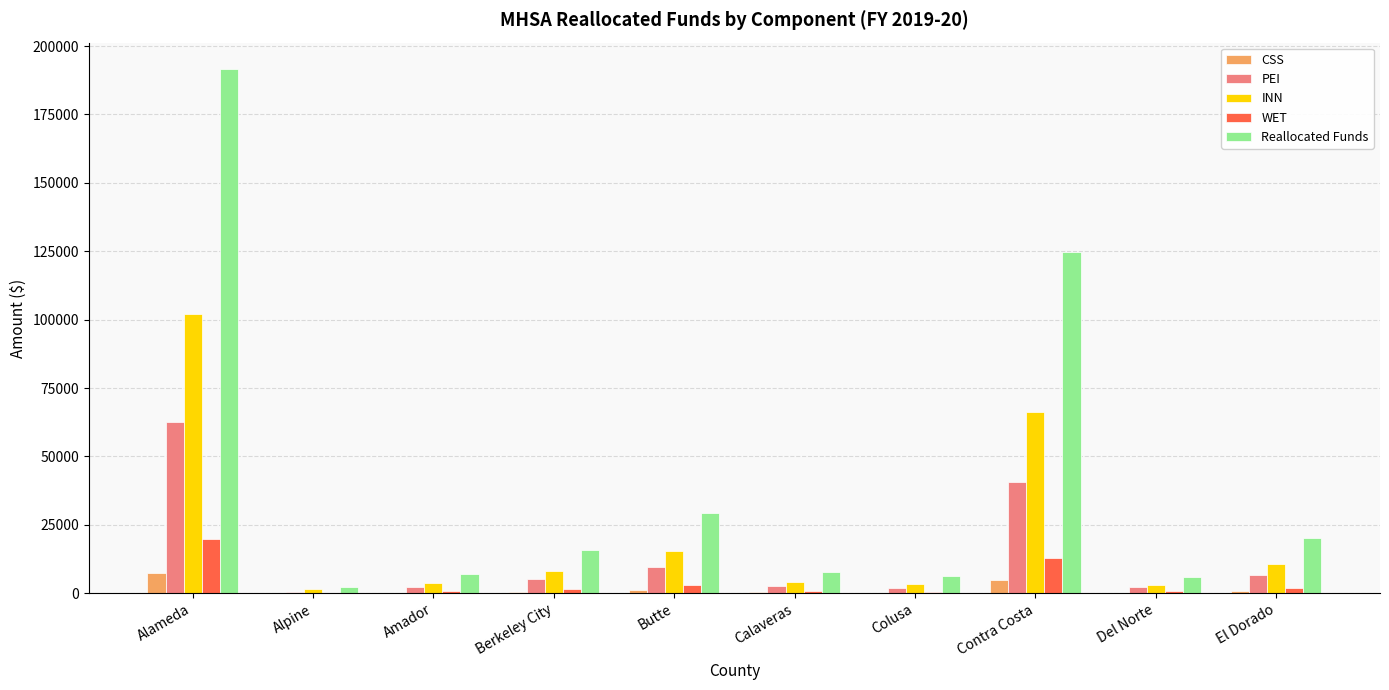

Is the value of WET at Colusa greater than the value of CSS at Alameda?

No